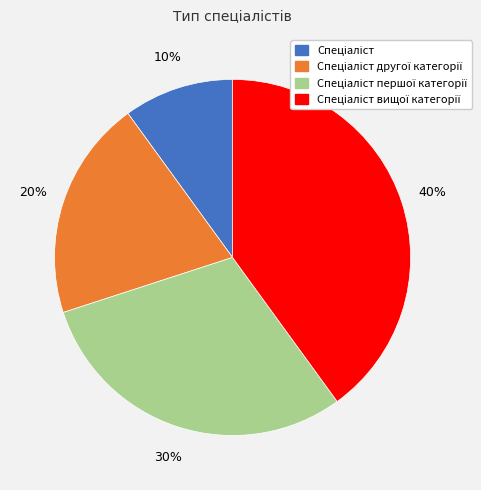

How many segments does this pie chart have?

4